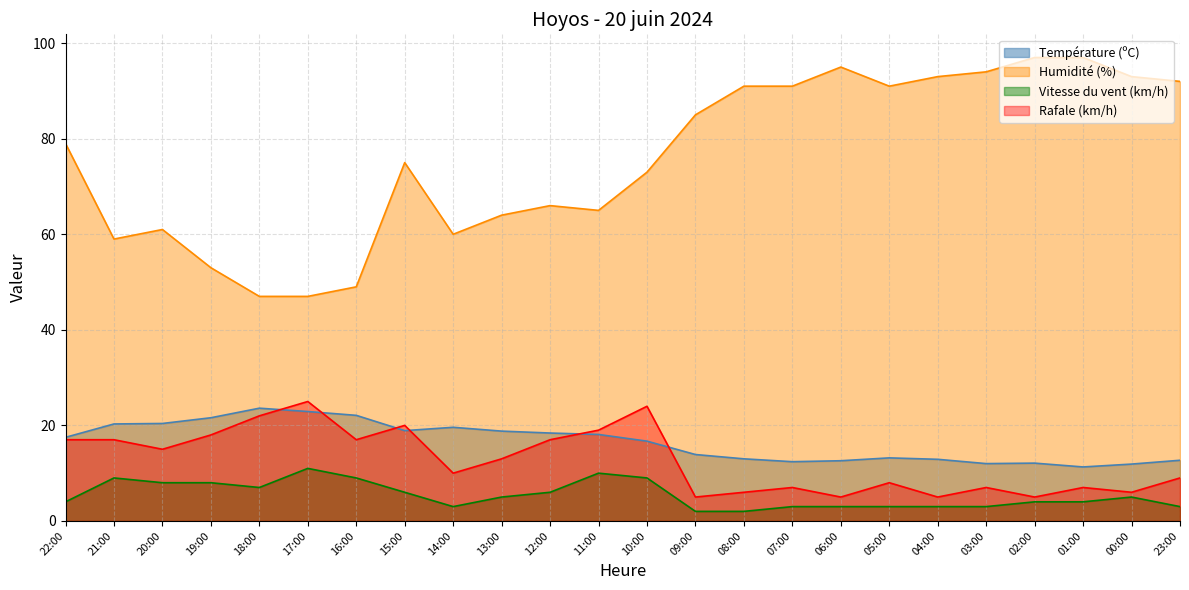

Reading left to right, what are all the values shown in this chart?

Température (ºC): 17.5	20.3	20.4	21.6	23.6	22.9	22.1	18.9	19.6	18.8	18.4	18.1	16.7	13.9	13.0	12.4	12.6	13.2	12.9	12.0	12.1	11.3	11.9	12.7
Humidité (%): 79.0	59.0	61.0	53.0	47.0	47.0	49.0	75.0	60.0	64.0	66.0	65.0	73.0	85.0	91.0	91.0	95.0	91.0	93.0	94.0	97.0	97.0	93.0	92.0
Vitesse du vent (km/h): 4.0	9.0	8.0	8.0	7.0	11.0	9.0	6.0	3.0	5.0	6.0	10.0	9.0	2.0	2.0	3.0	3.0	3.0	3.0	3.0	4.0	4.0	5.0	3.0
Rafale (km/h): 17.0	17.0	15.0	18.0	22.0	25.0	17.0	20.0	10.0	13.0	17.0	19.0	24.0	5.0	6.0	7.0	5.0	8.0	5.0	7.0	5.0	7.0	6.0	9.0